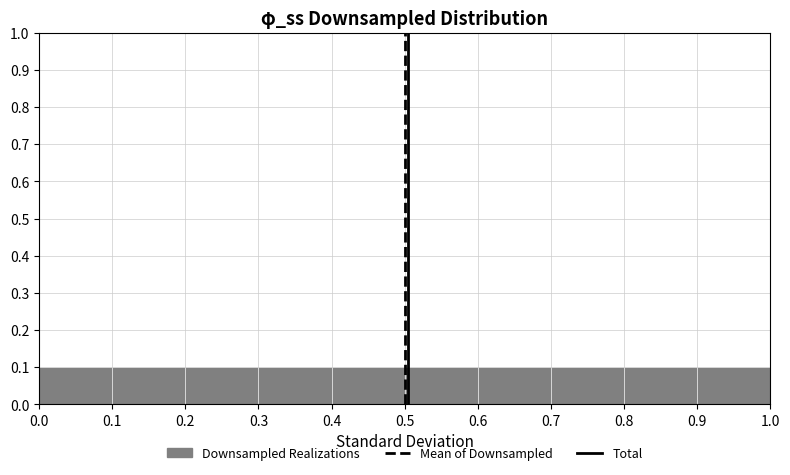

Reading left to right, list every bar in this chart as the range it spans on the x-axis followed by its height. The values are not printed on the chart, so give them approximately, as read against the axis.

0.0 to 0.1: 0.1
0.1 to 0.2: 0.1
0.2 to 0.3: 0.1
0.3 to 0.4: 0.1
0.4 to 0.5: 0.1
0.5 to 0.6: 0.1
0.6 to 0.7: 0.1
0.7 to 0.8: 0.1
0.8 to 0.9: 0.1
0.9 to 1.0: 0.1